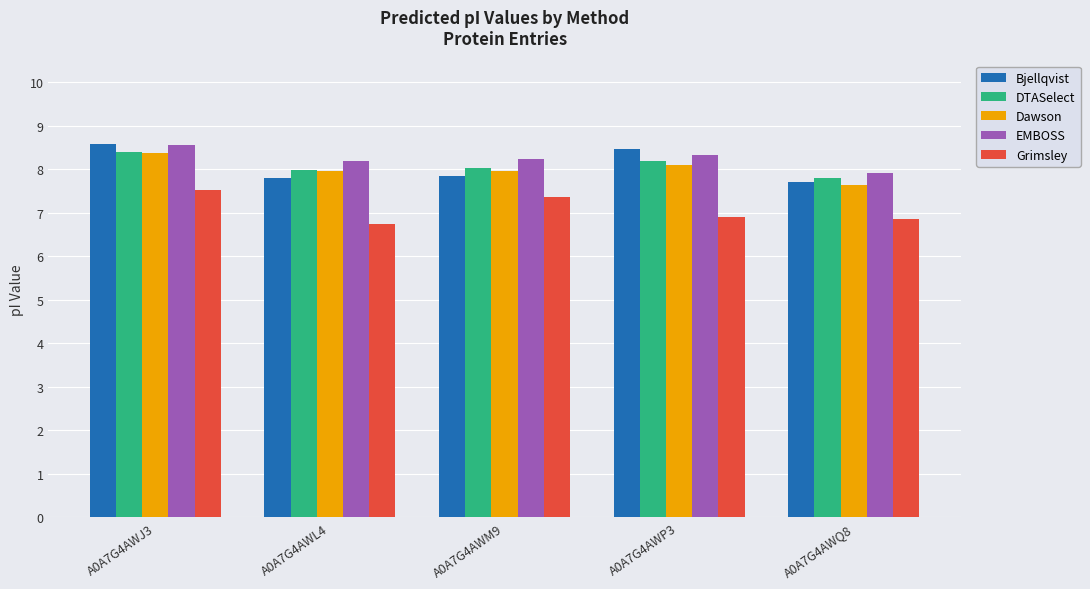

What is the value of the Grimsley bar at the 5th from the left?

6.9